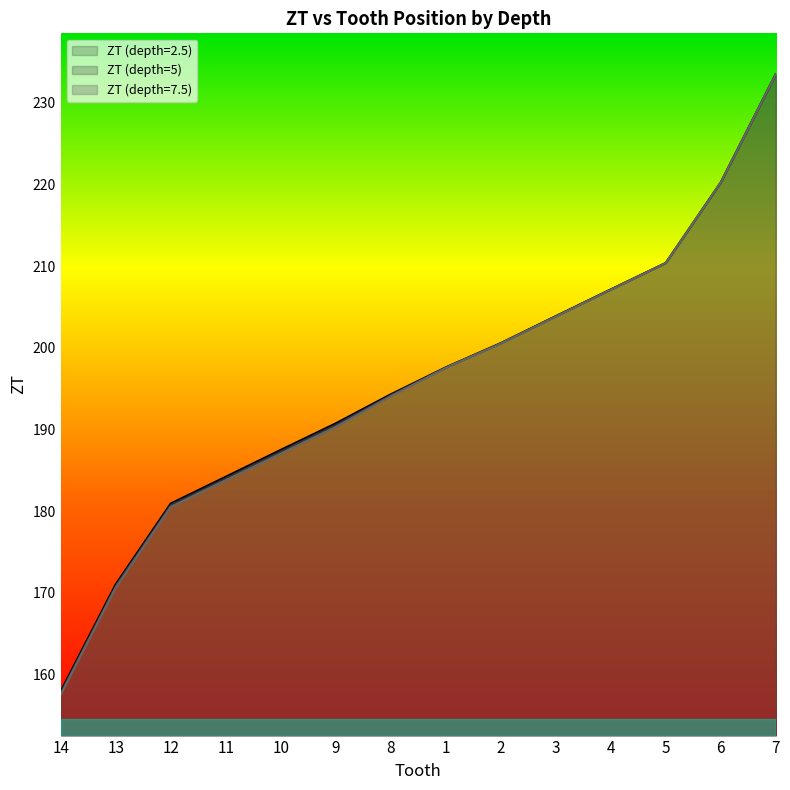

True or false: ZT (depth=2.5) and ZT (depth=7.5) intersect in this chart.

False